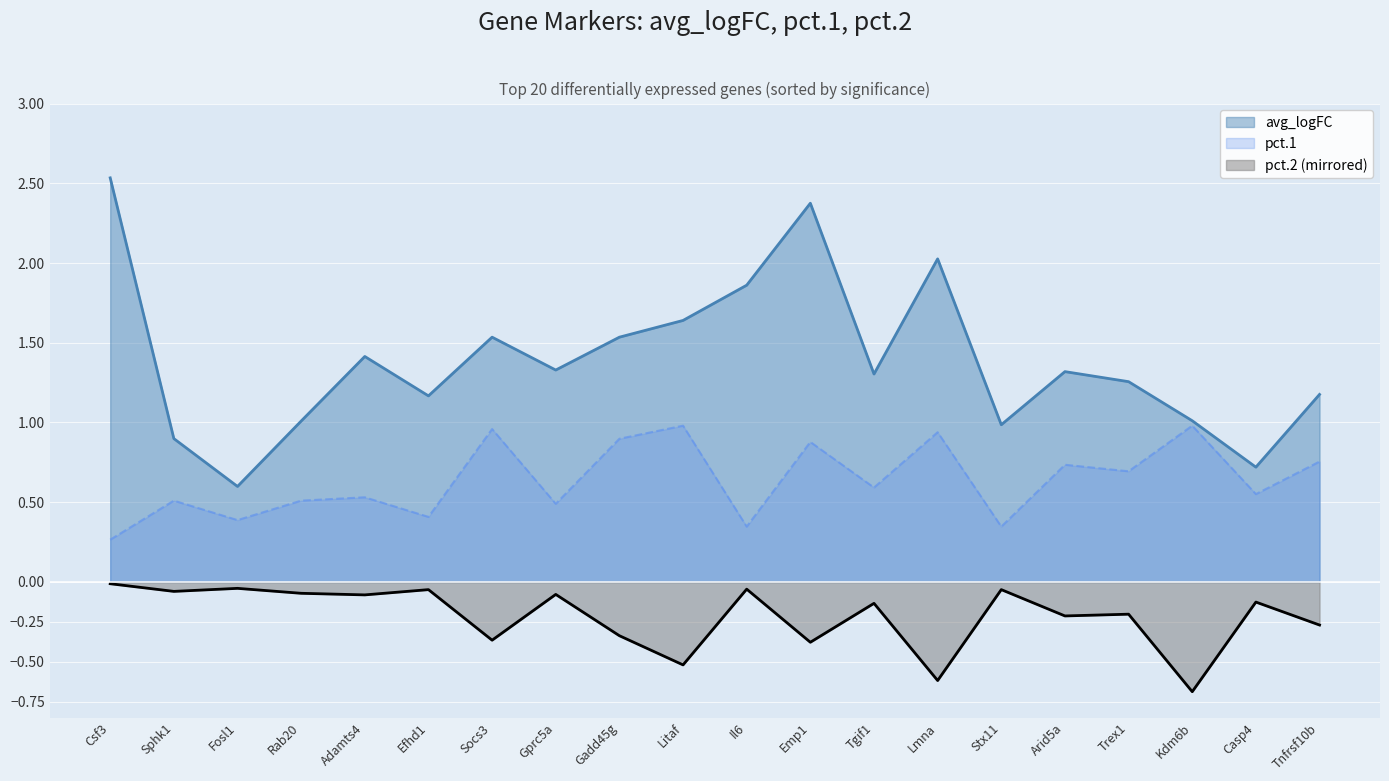

Reading left to right, transcribe all the data shown in this chart.

avg_logFC: 2.5	0.9	0.6	1.0	1.4	1.2	1.5	1.3	1.5	1.6	1.9	2.4	1.3	2.0	1.0	1.3	1.3	1.0	0.7	1.2
pct.1: 0.3	0.5	0.4	0.5	0.5	0.4	1.0	0.5	0.9	1.0	0.3	0.9	0.6	0.9	0.3	0.7	0.7	1.0	0.6	0.8
pct.2: -0.0	-0.1	-0.0	-0.1	-0.1	-0.0	-0.4	-0.1	-0.3	-0.5	-0.0	-0.4	-0.1	-0.6	-0.0	-0.2	-0.2	-0.7	-0.1	-0.3